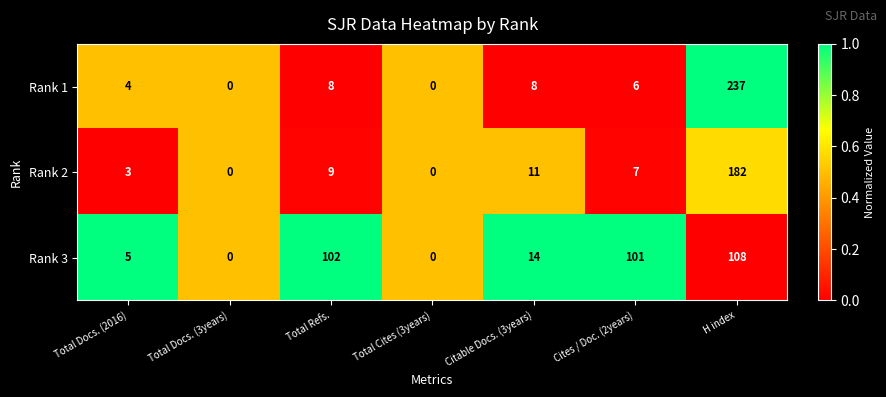

How many series are shown in this chart?

3